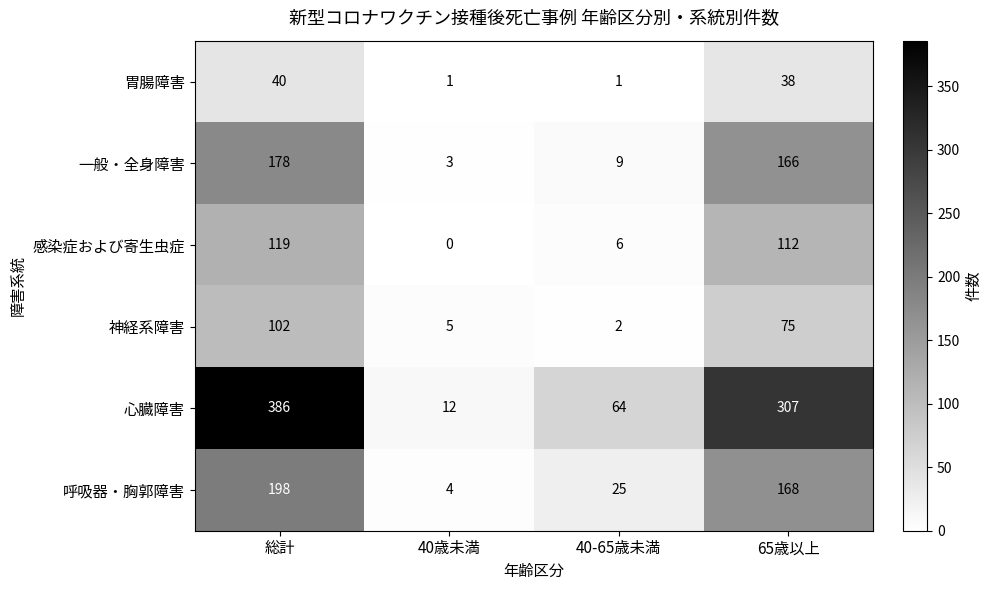

The 一般・全身障害 series shows 9 at 40-65歳未満. True or false?

True